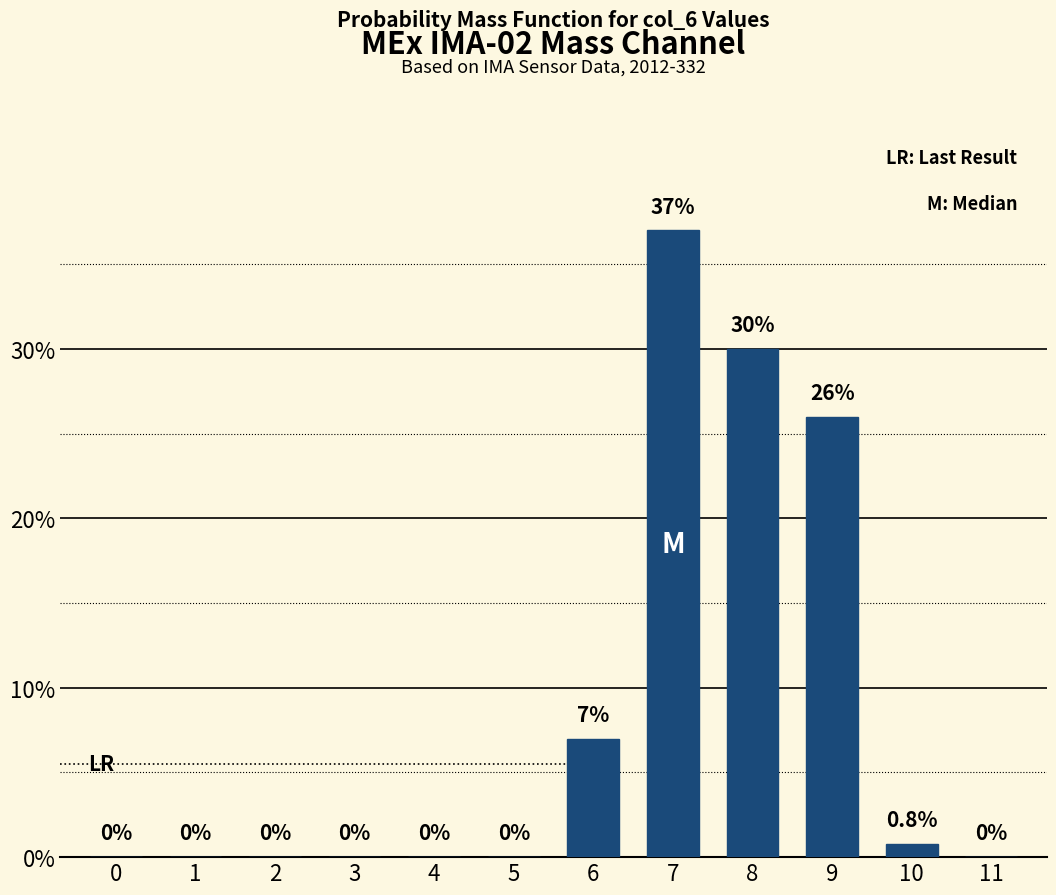

Reading left to right, transcribe all the data shown in this chart.

0=0.0	1=0.0	2=0.0	3=0.0	4=0.0	5=0.0	6=7.0	7=37.0	8=30.0	9=26.0	10=0.8	11=0.0